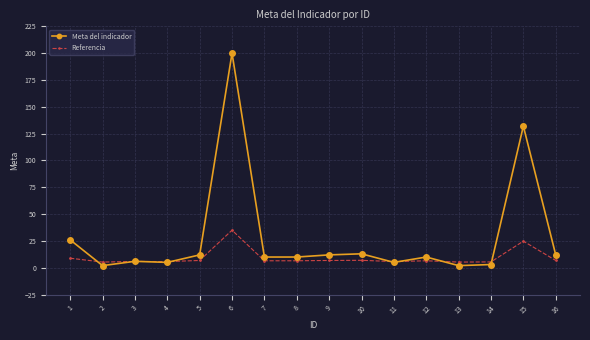

True or false: Meta del indicador has more than 1 interior local peaks.

True